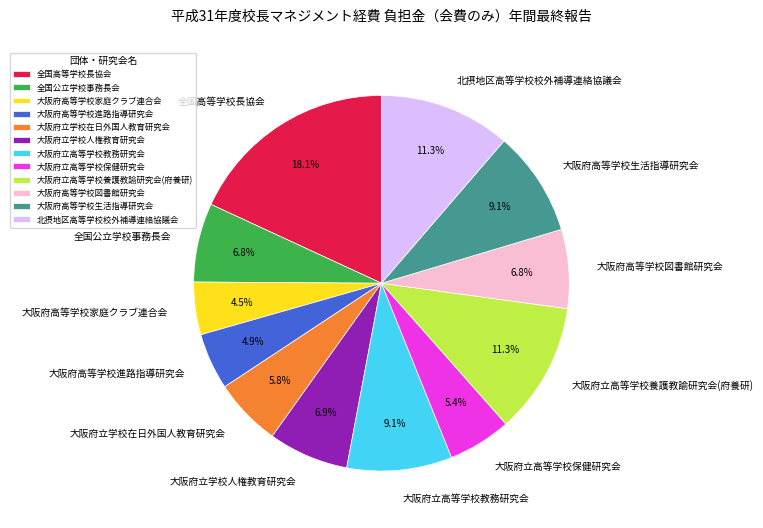

What is the ratio of the value at 全国高等学校長協会 to the value at 大阪府高等学校図書館研究会?

2.7